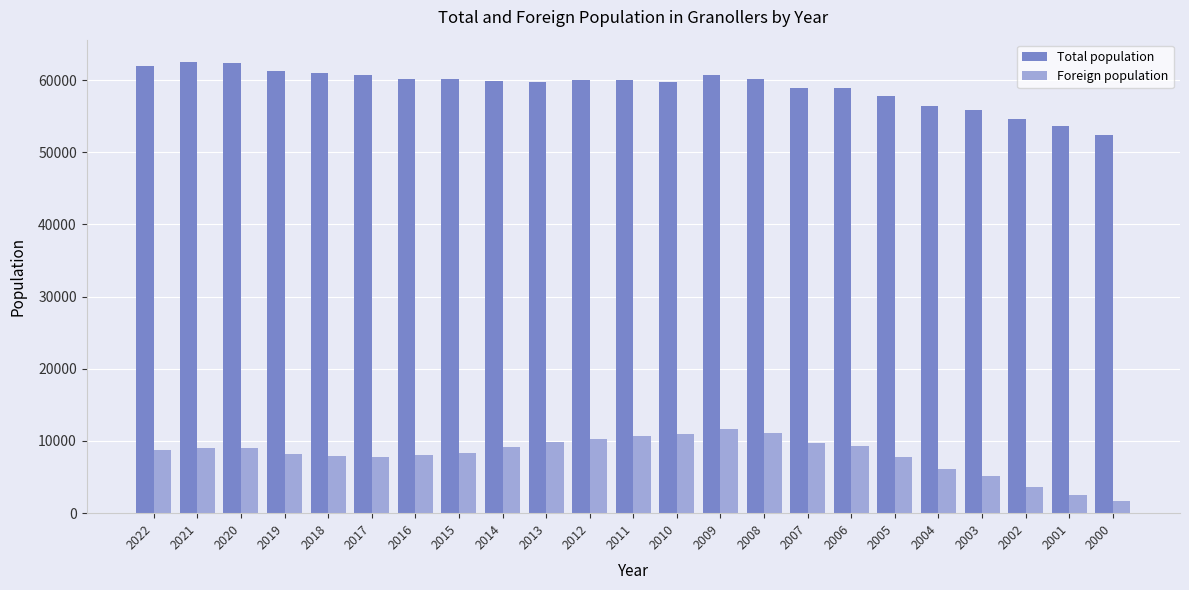

How many groups of bars are there?

23